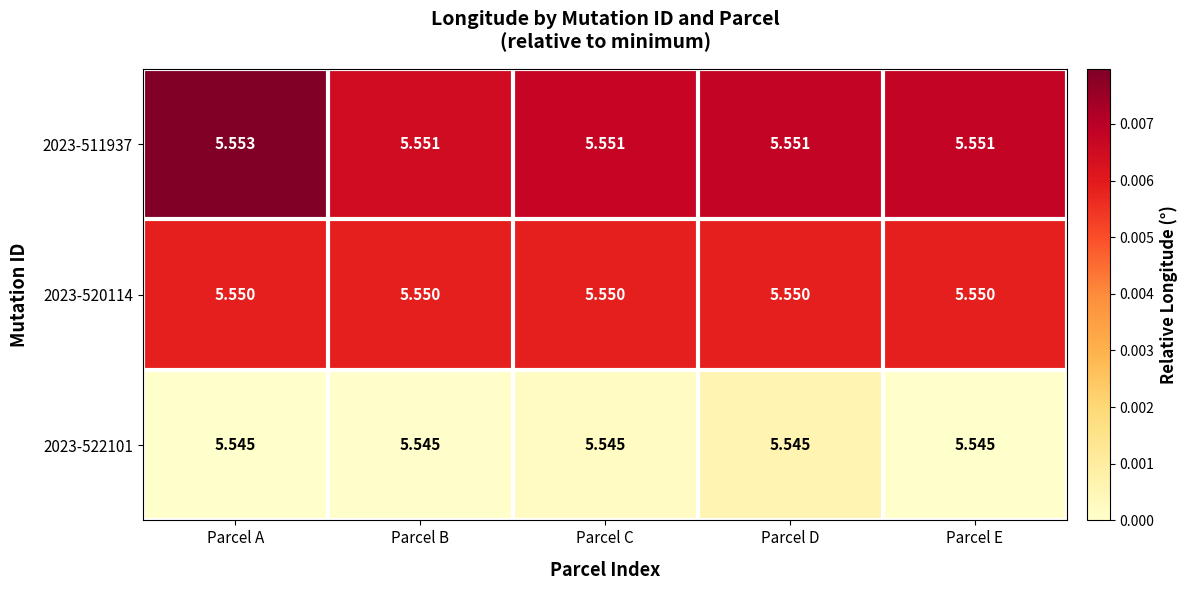

Which category has the highest value across all series?

Parcel A